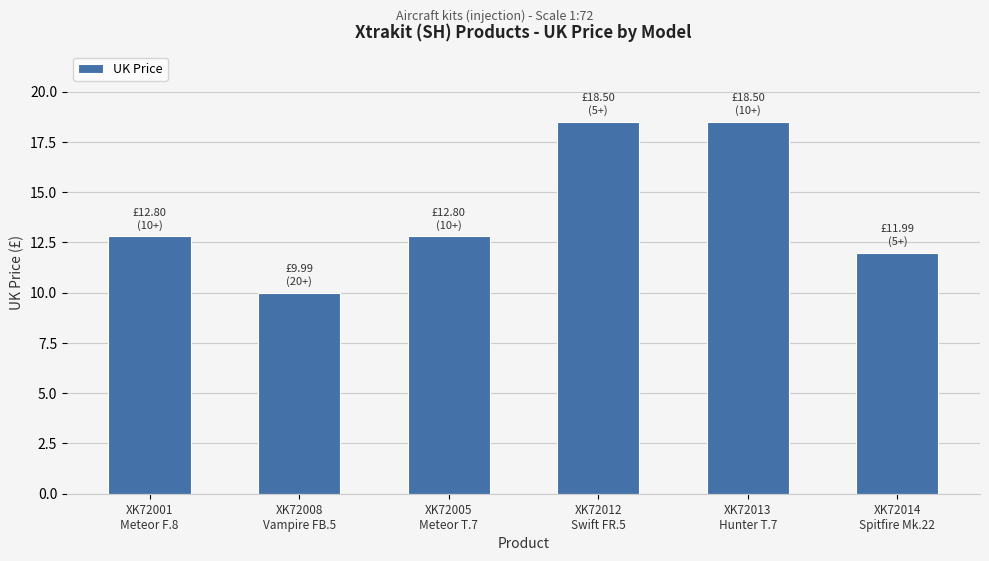

Reading left to right, extract all data points from this chart.

XK72001
Meteor F.8=12.8	XK72008
Vampire FB.5=10.0	XK72005
Meteor T.7=12.8	XK72012
Swift FR.5=18.5	XK72013
Hunter T.7=18.5	XK72014
Spitfire Mk.22=12.0